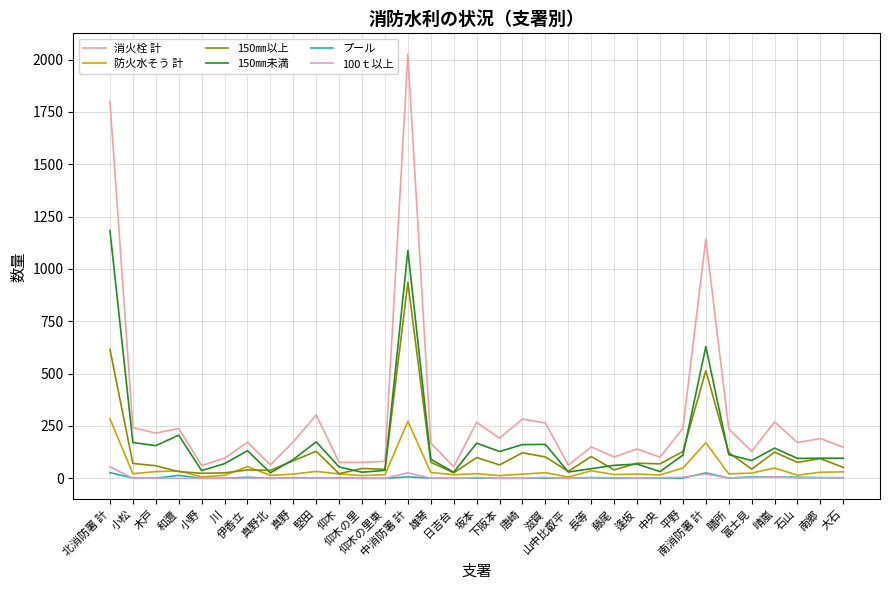

What is the minimum value for 防火水そう 計?

6